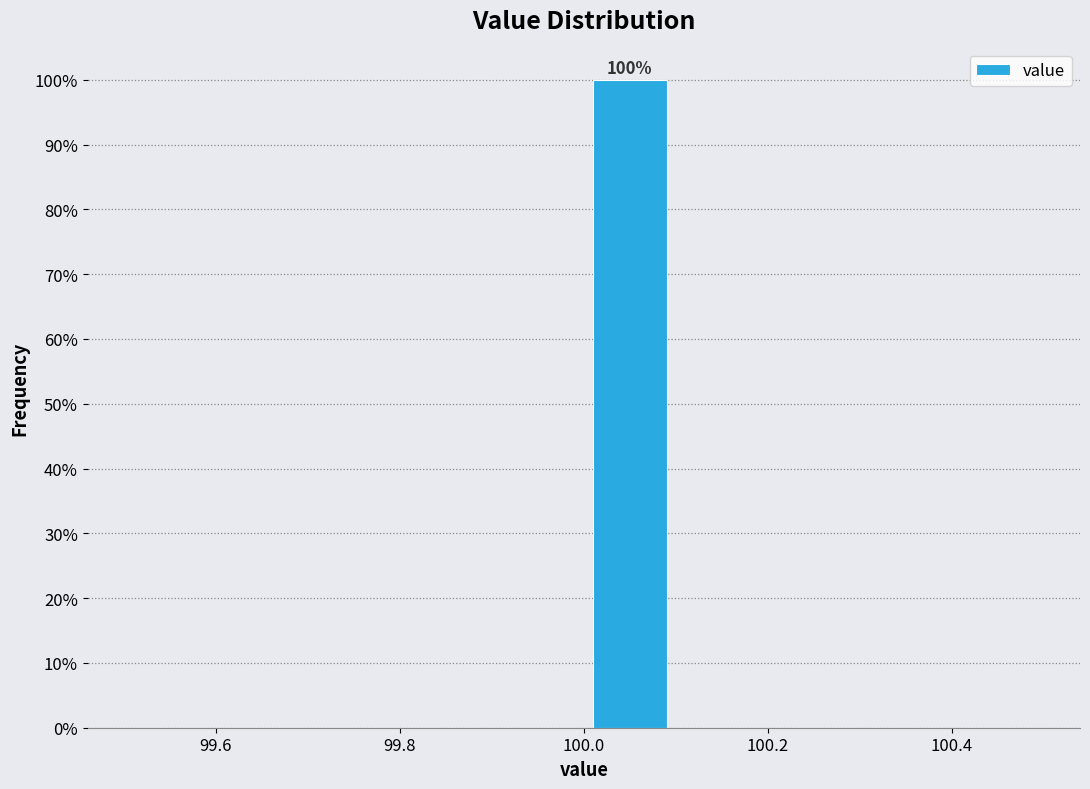

Over which range of the x-axis is the bar tallest?

100.0 to 100.1